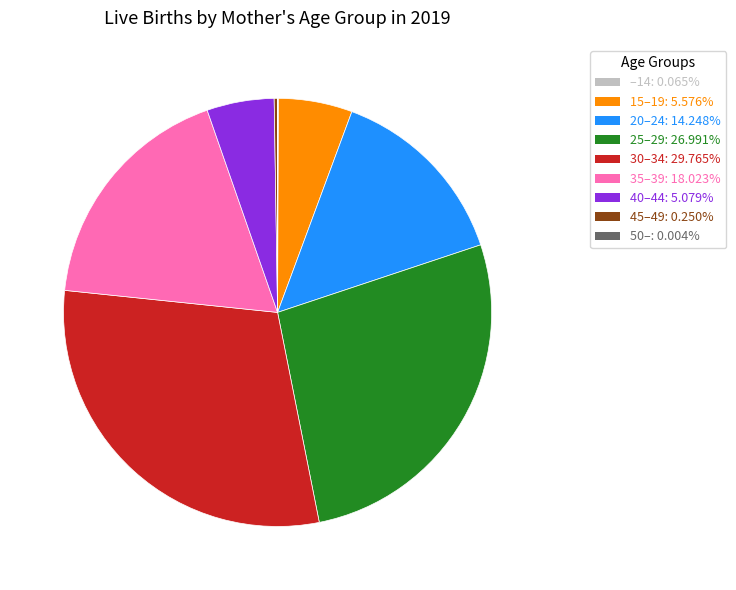

Which has a higher value, 15–19 or 25–29?

25–29